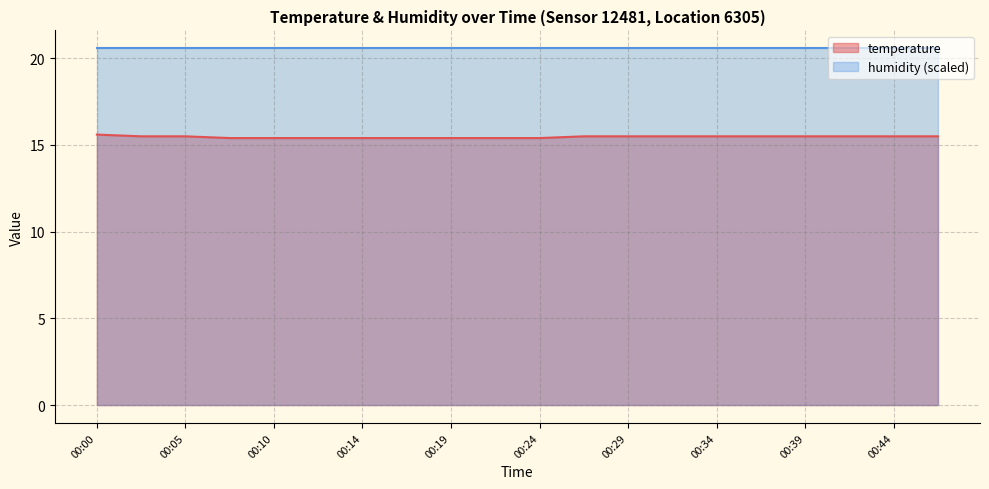

What is the value of the 8th point from the left?

15.4